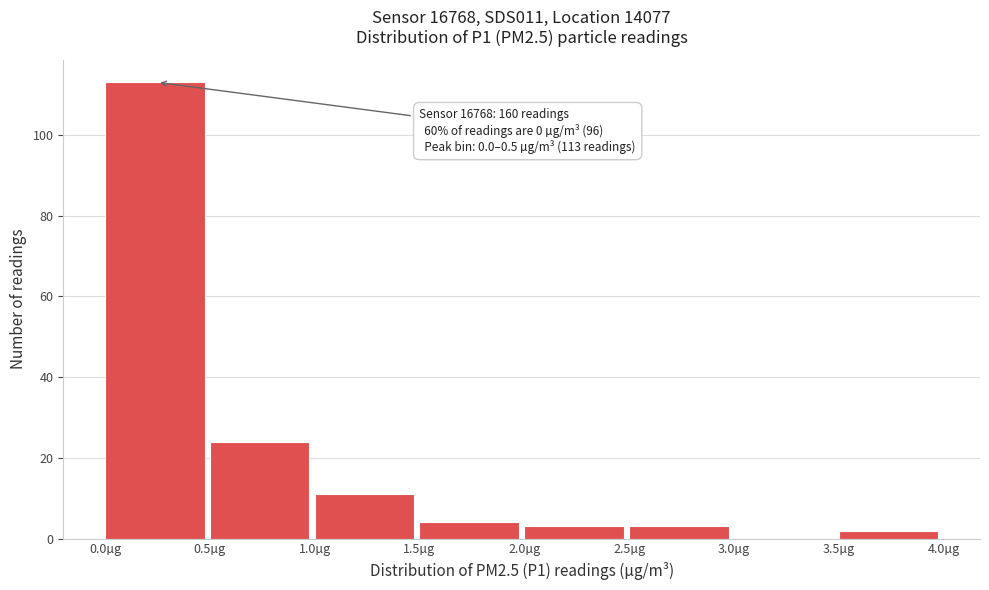

Over which range of the x-axis is the bar tallest?

0.0 to 0.5